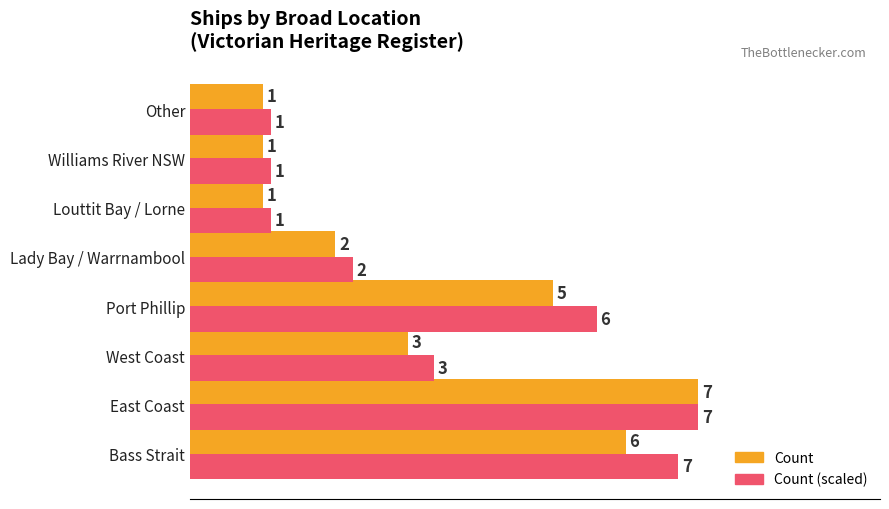

Is the value of Count (scaled) at Williams River NSW greater than the value of Count at East Coast?

No